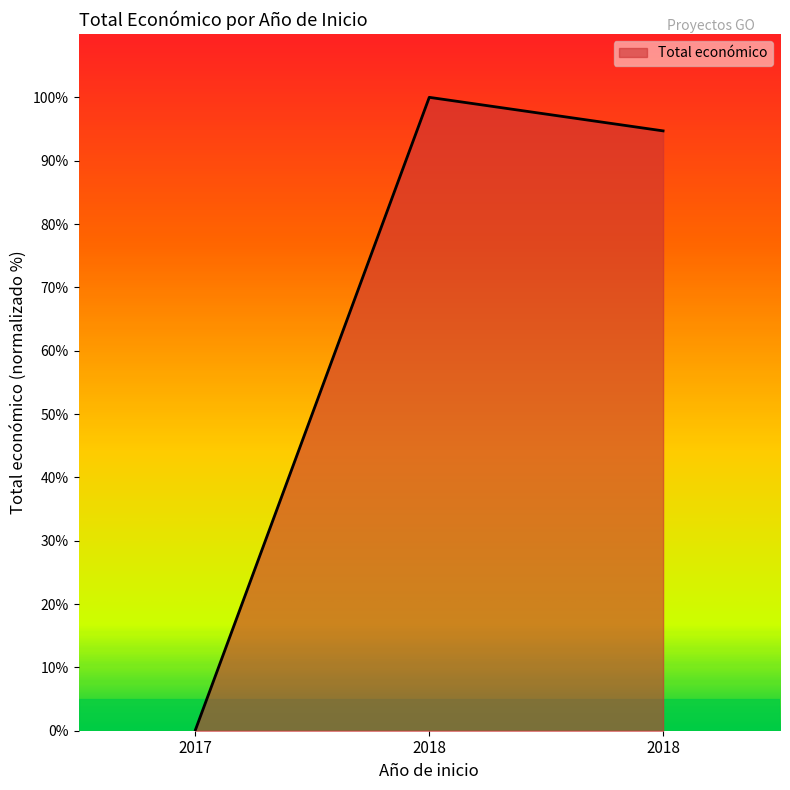

What is the minimum value shown in the chart?

0.1